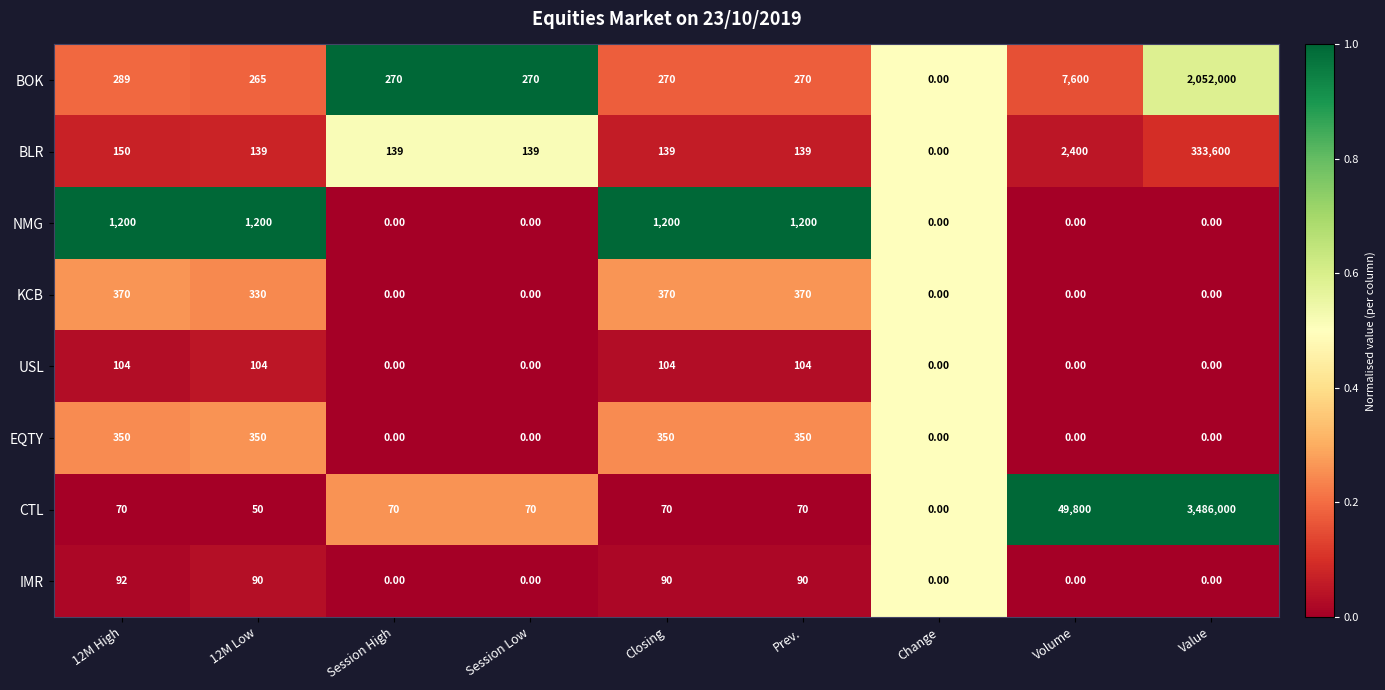

What is the difference between the maximum and minimum values in the CTL series?

3486000